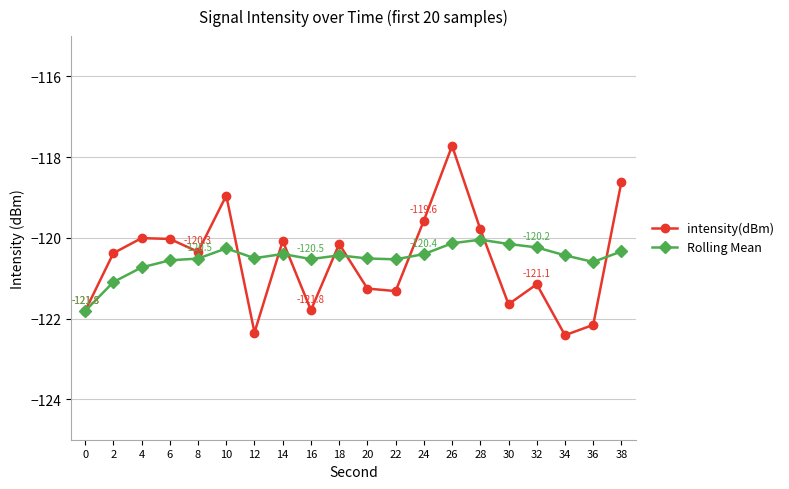

What is the value of the Rolling Mean point at the 11th from the left?

-120.5